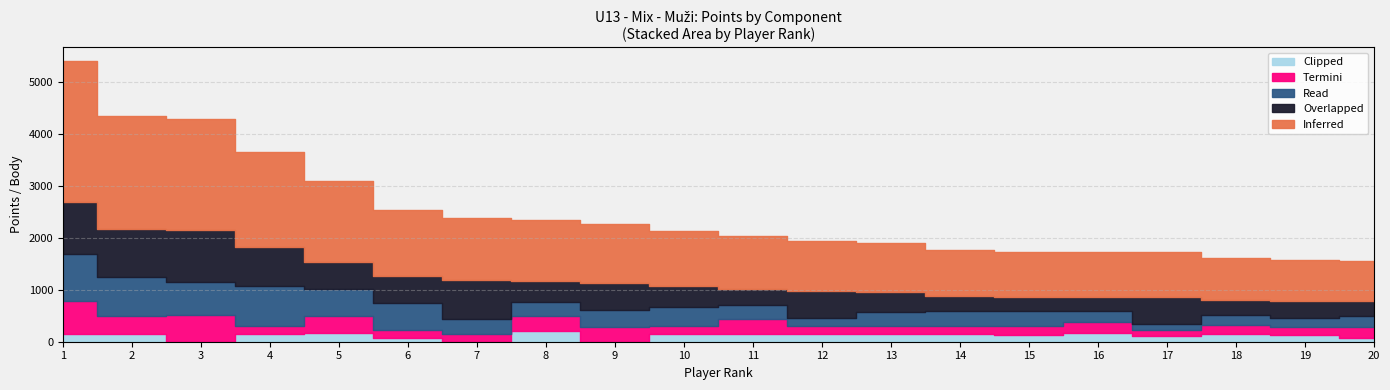

Where is Read nearest to the value 517?

5